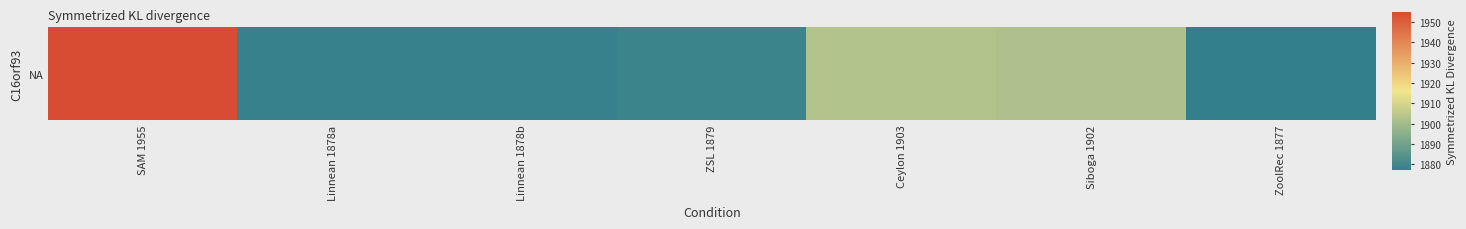

What is the change in value from Siboga 1902 to ZoolRec 1877?

-25